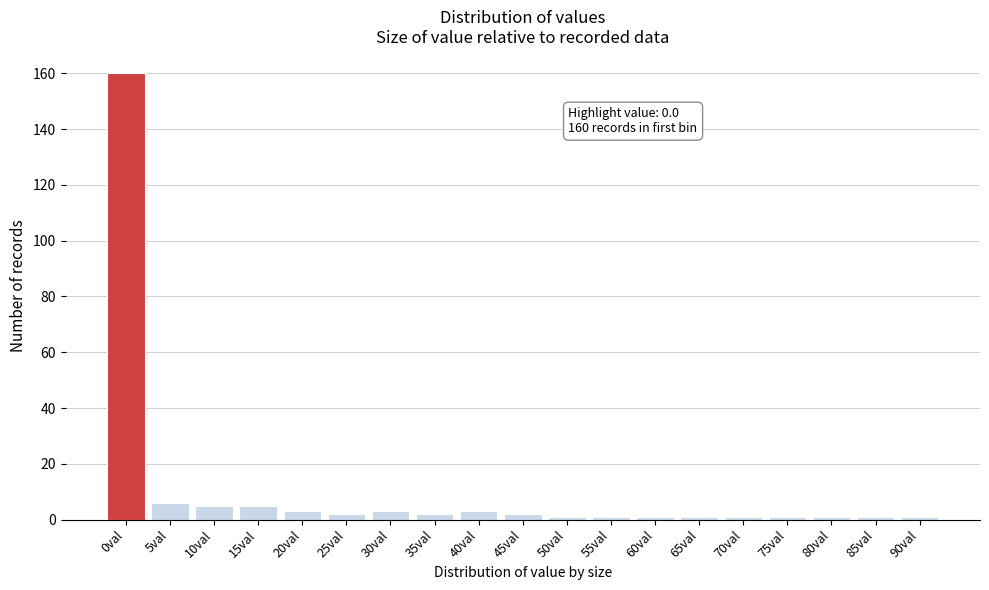

Reading left to right, transcribe all the data shown in this chart.

160	6	5	5	3	2	3	2	3	2	1	1	1	1	1	1	1	1	1